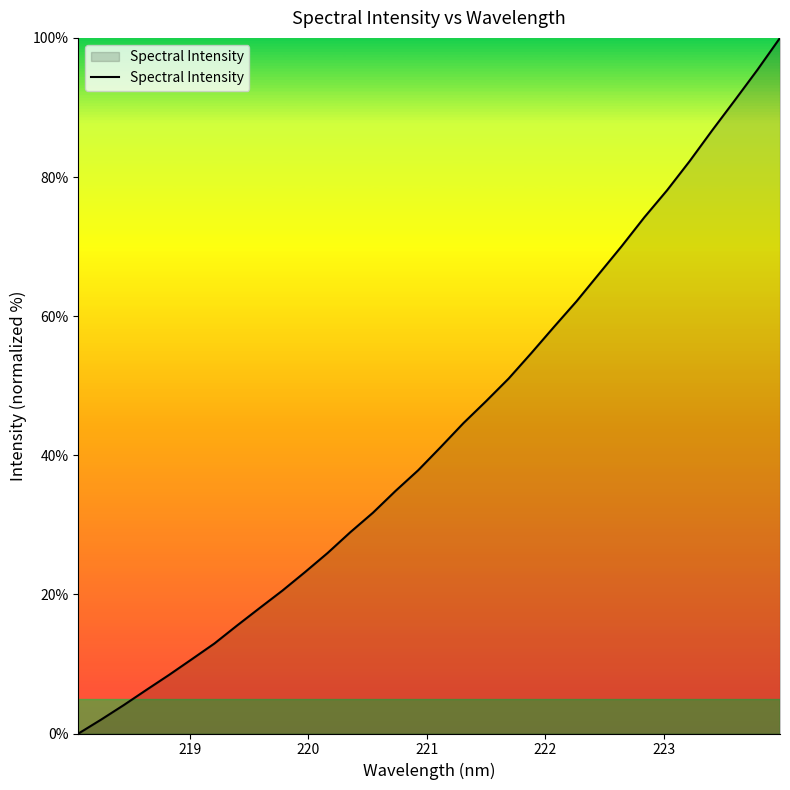

What is the average value?

43.3